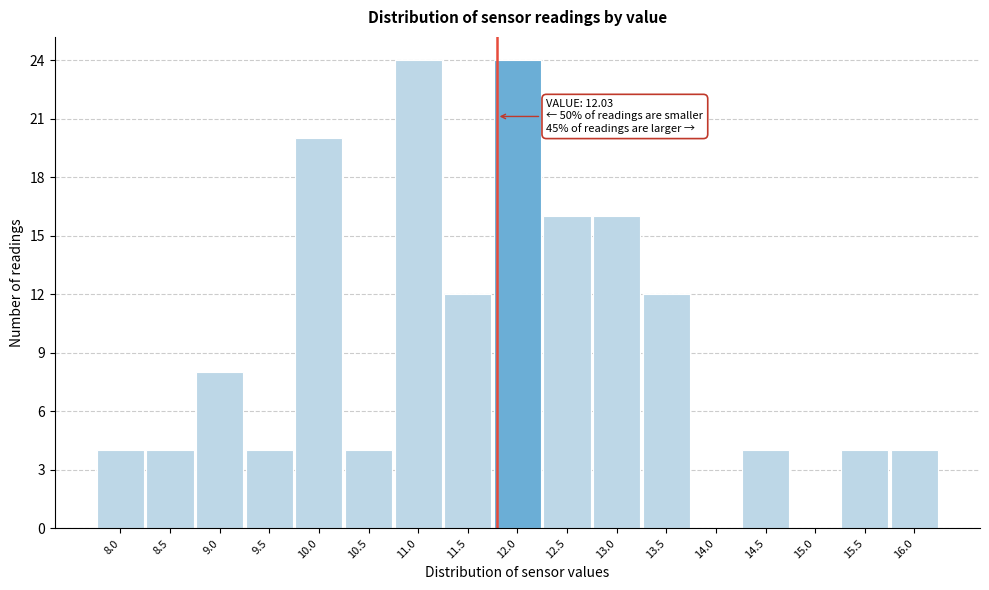

Reading right to left, extract all data points from this chart.

16.0=4	15.5=4	15.0=0	14.5=4	14.0=0	13.5=12	13.0=16	12.5=16	12.0=24	11.5=12	11.0=24	10.5=4	10.0=20	9.5=4	9.0=8	8.5=4	8.0=4